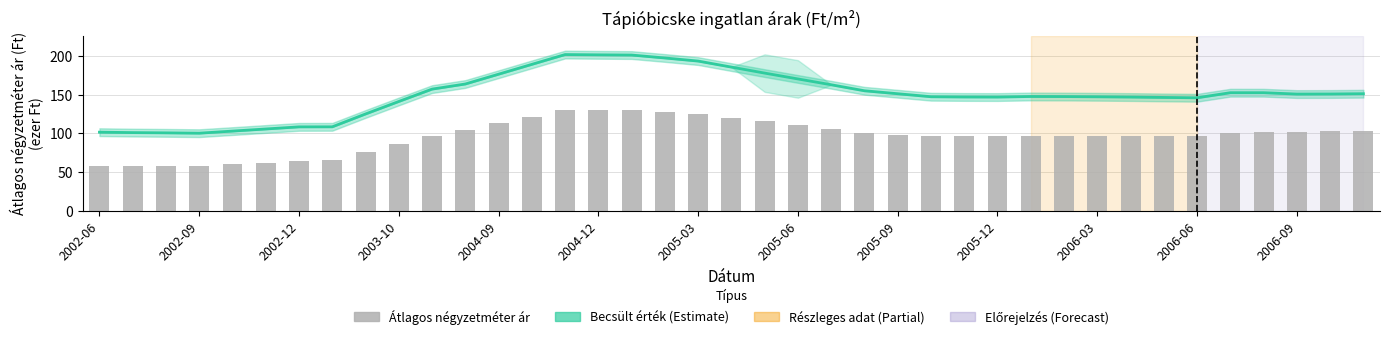

What is the minimum value for Átlagos reál ár?

100.2